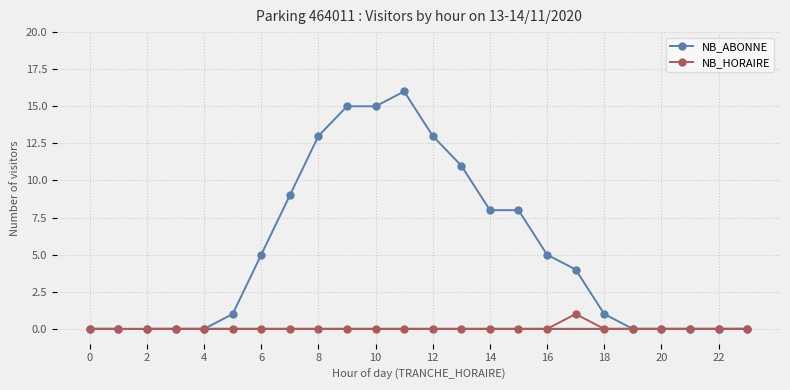

How many interior local peaks does the NB_HORAIRE series have?

1